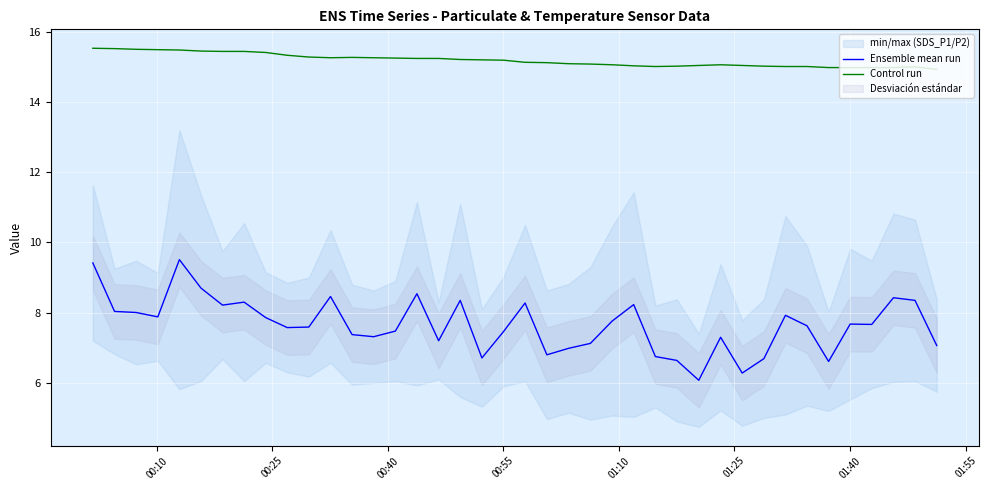

What is the maximum value for Control run?

15.5